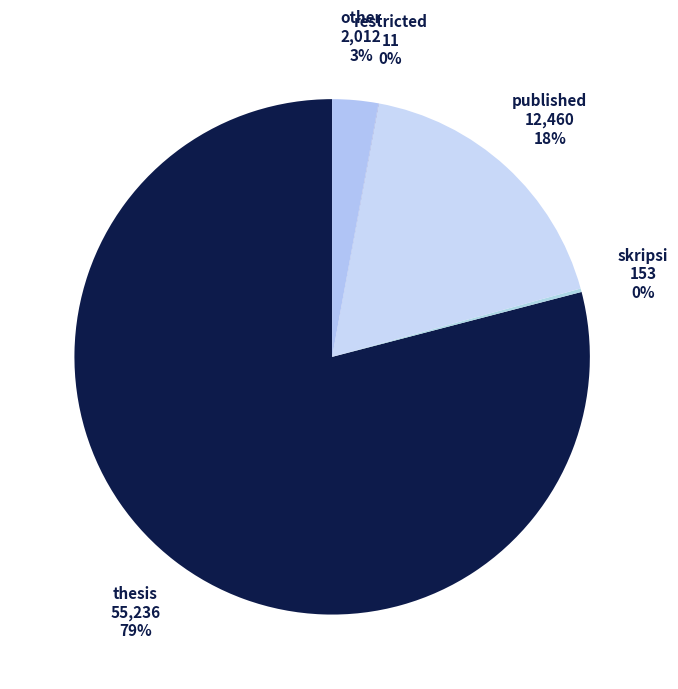

What is the majority slice?

thesis